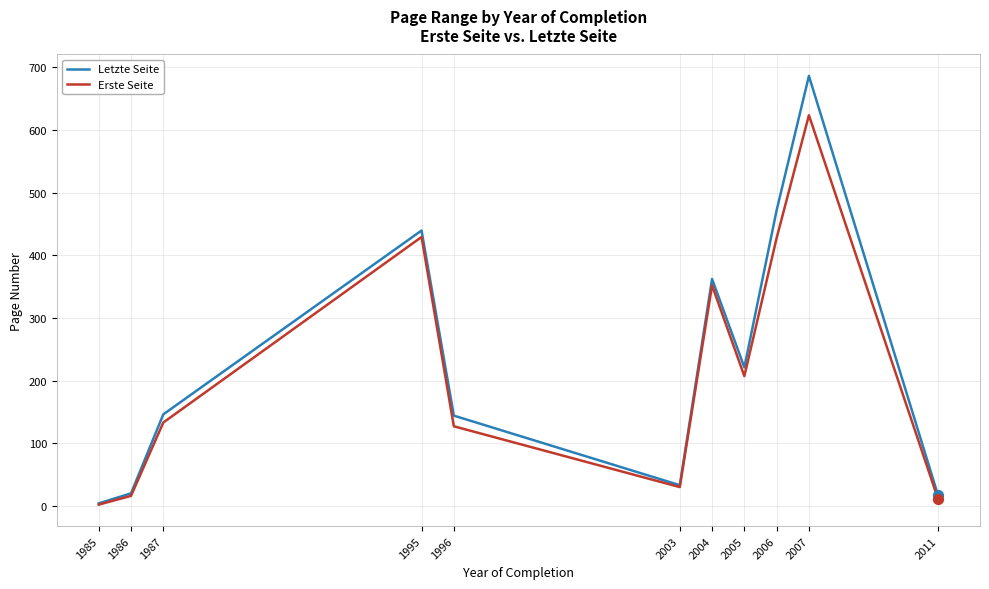

What are all the series names shown in the legend?

Letzte Seite, Erste Seite